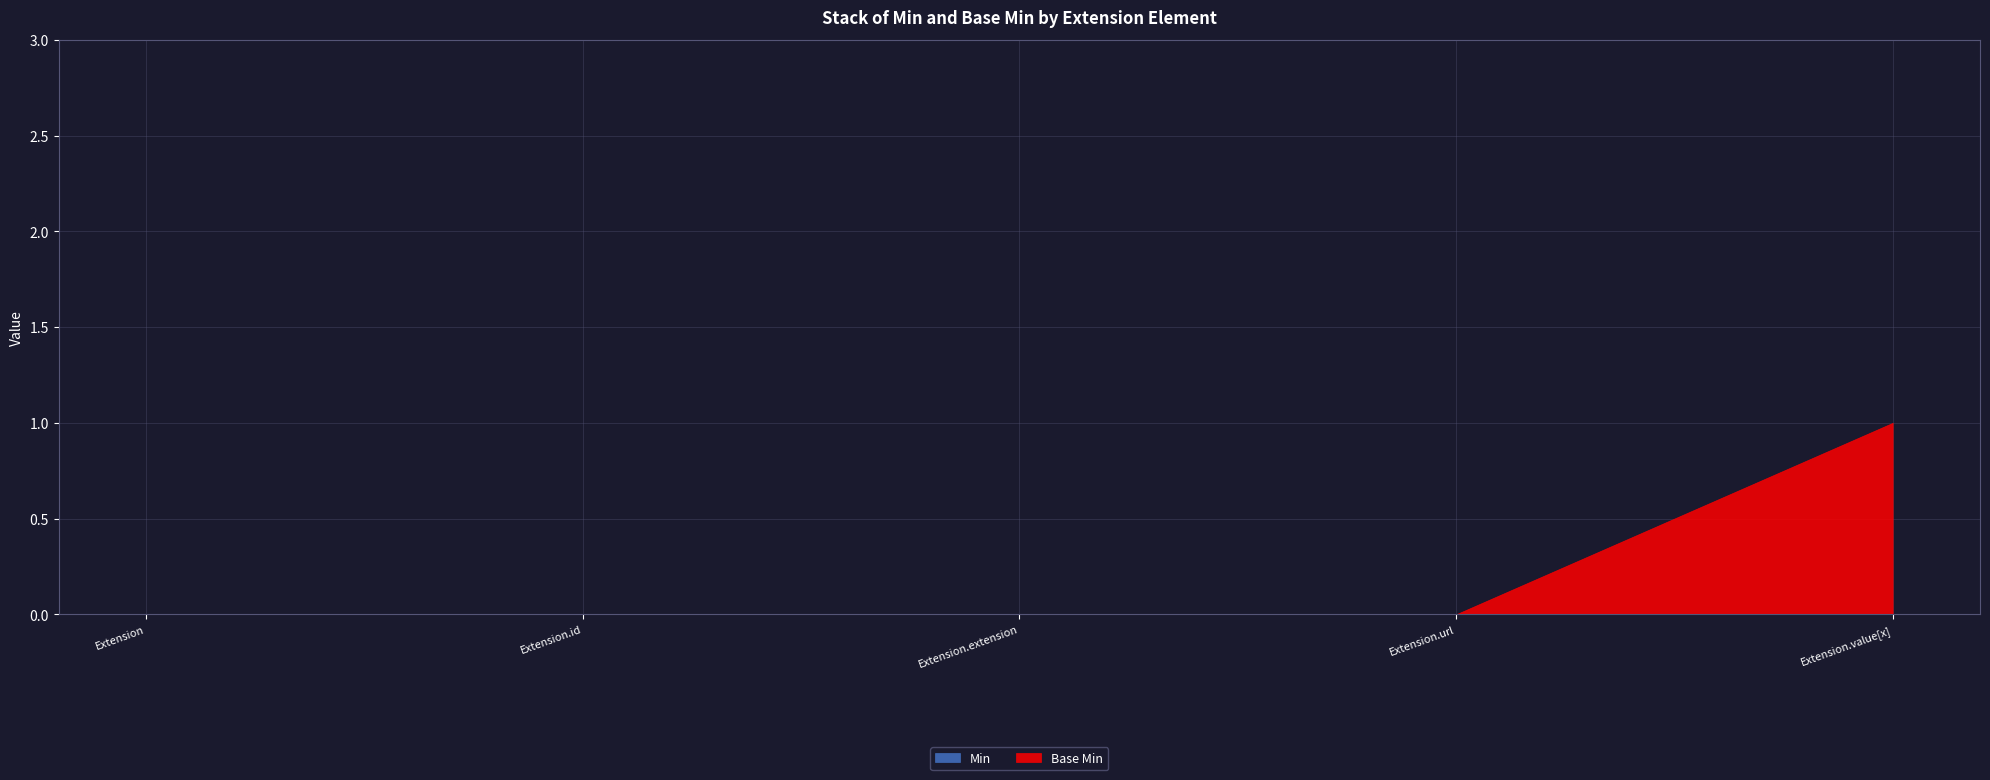

What is the label of the 3rd point from the left?

Extension.extension